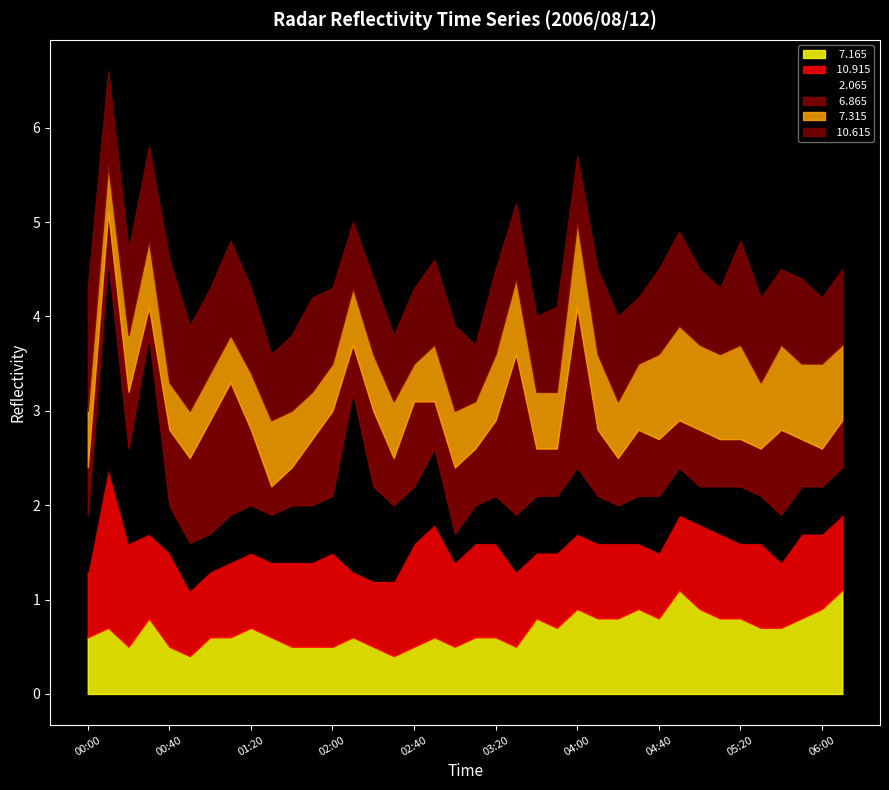

What is the average value of the  10.915 series?

0.9